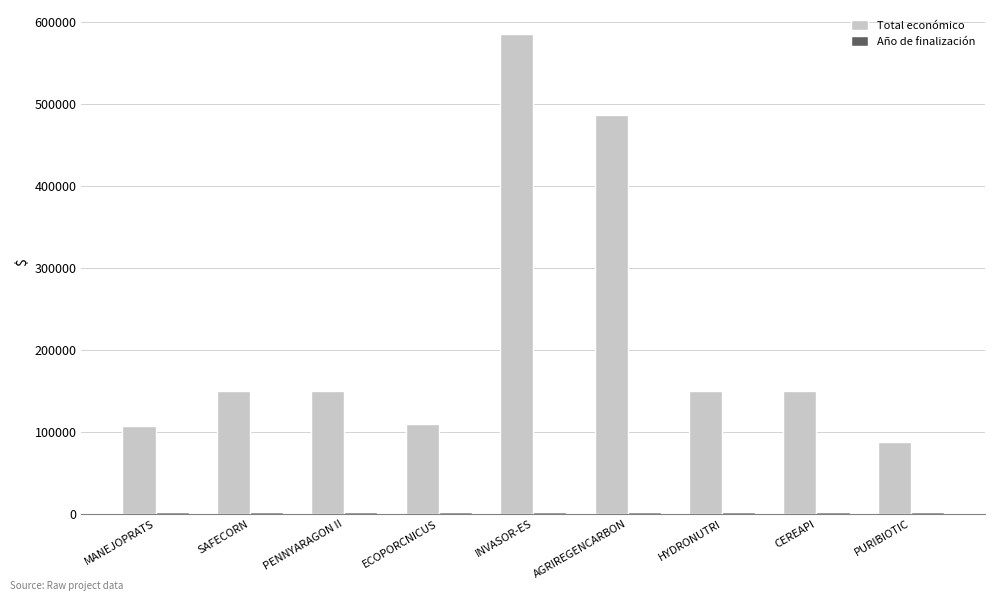

Which series changed the most between ECOPORCNICUS and INVASOR-ES?

Total económico